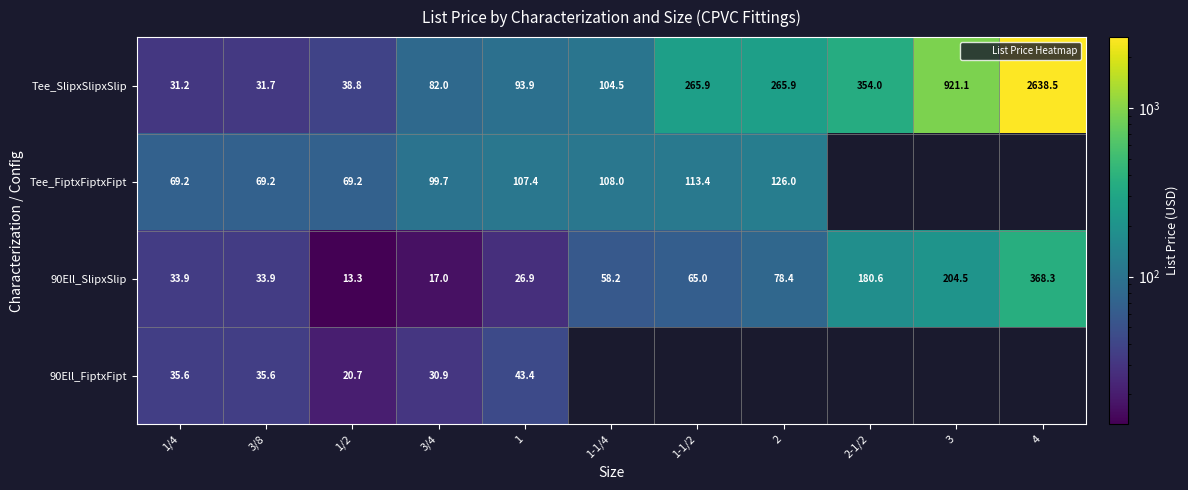

What is the minimum value for 90Ell_FiptxFipt?

20.7